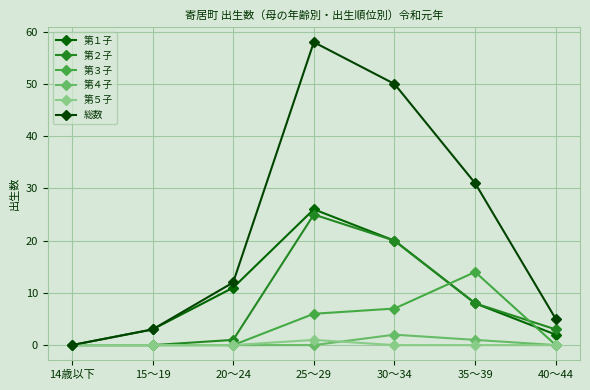

What is the label of the 7th point from the right?

14歳以下